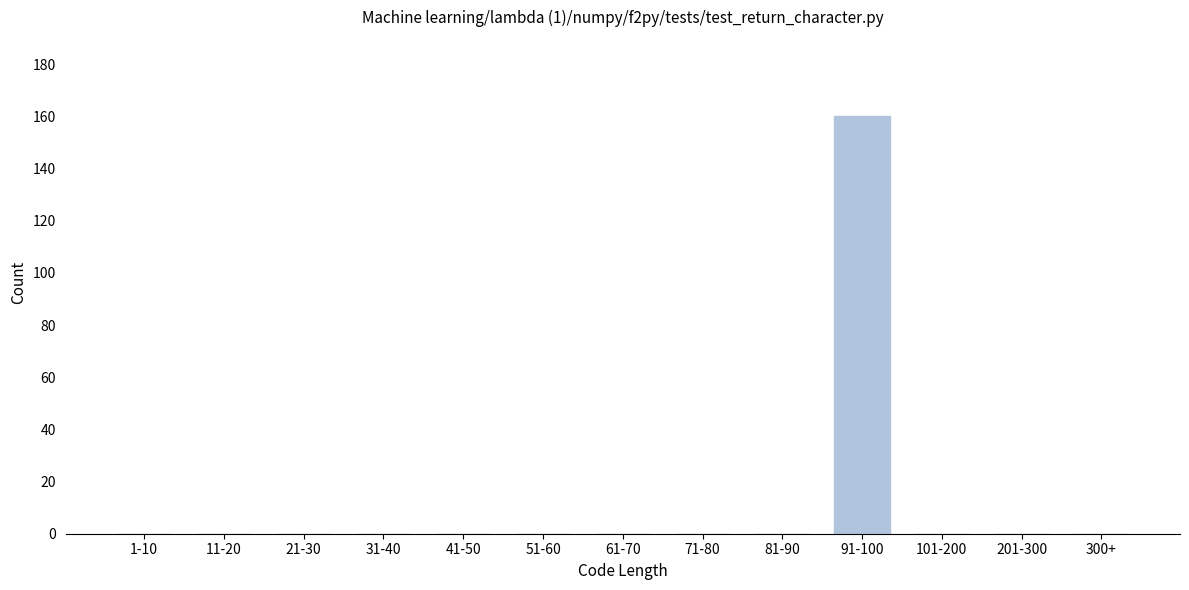

Reading left to right, what are all the values shown in this chart?

1-10=0	11-20=0	21-30=0	31-40=0	41-50=0	51-60=0	61-70=0	71-80=0	81-90=0	91-100=160	101-200=0	201-300=0	300+=0